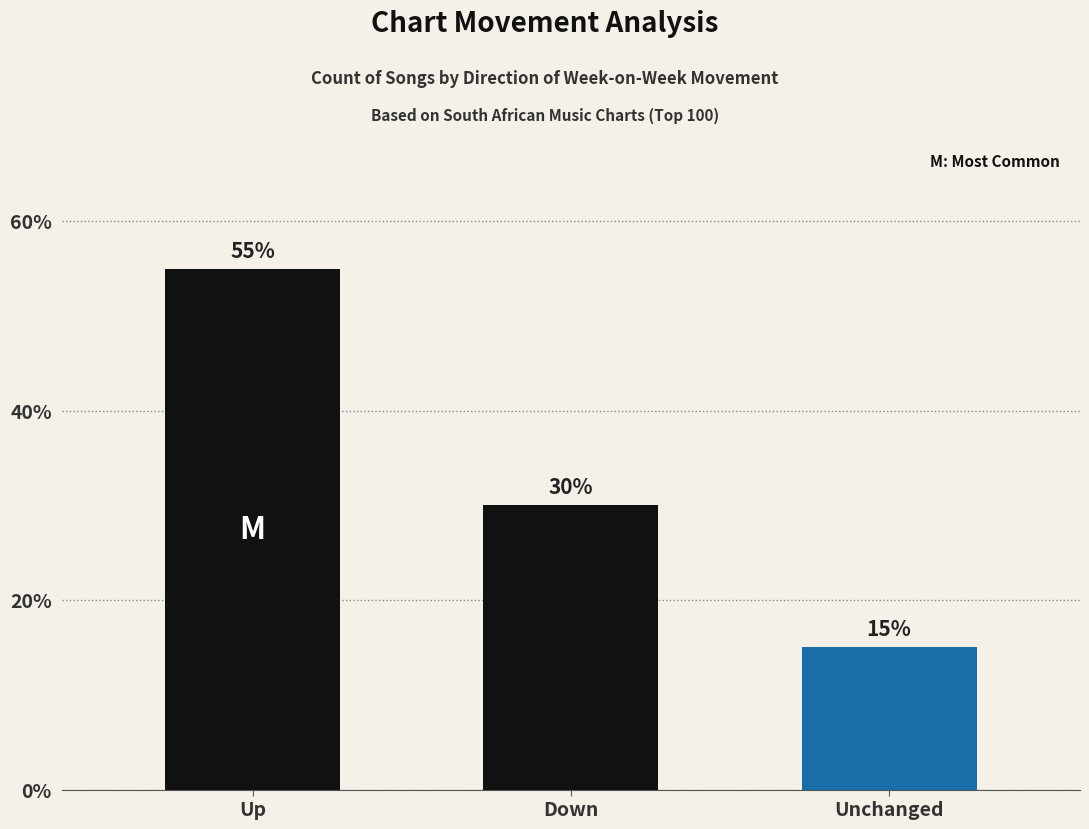

What is the greatest value displayed?

55